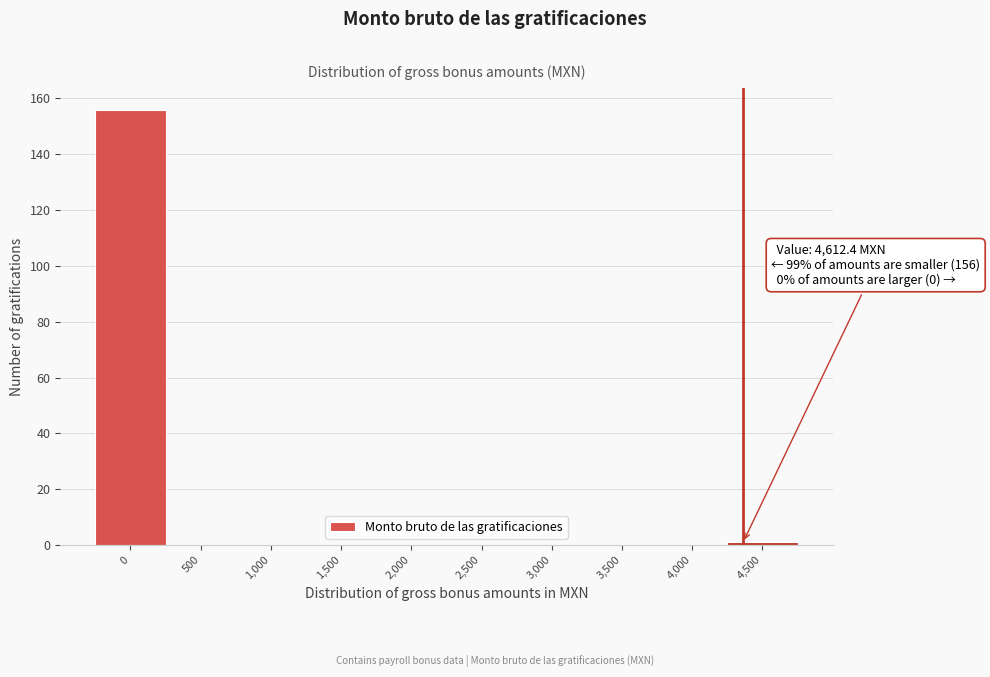

Reading right to left, list all the values displayed in this chart.

4,500=1	4,000=0	3,500=0	3,000=0	2,500=0	2,000=0	1,500=0	1,000=0	500=0	0=156